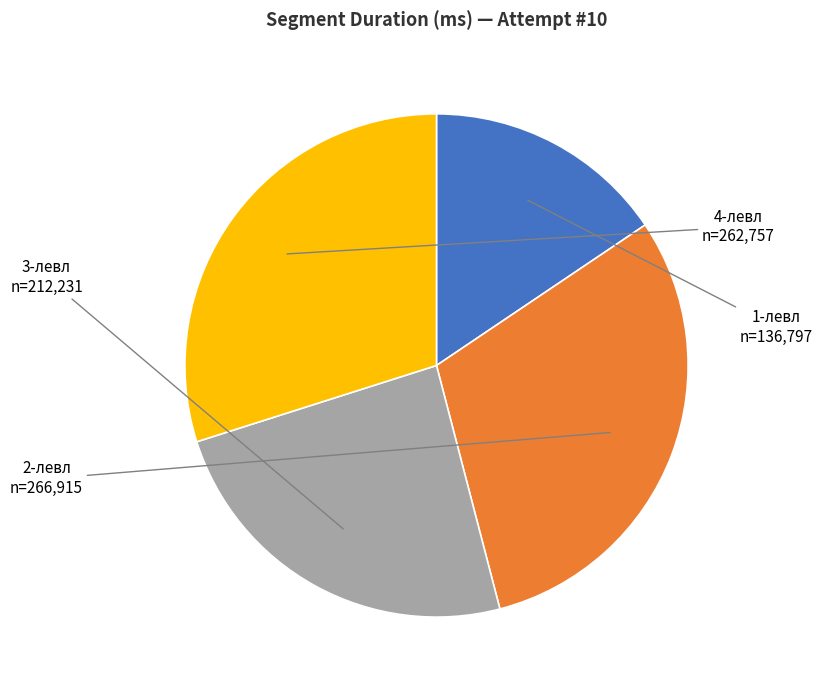

Which has a higher value, 1-левл or 3-левл?

3-левл